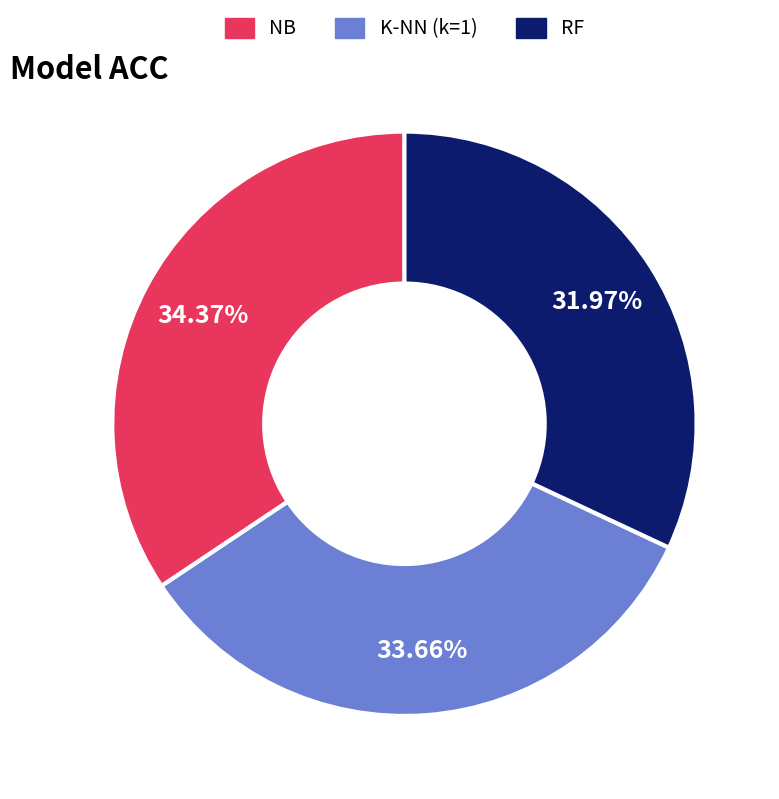

Is there a majority slice in this chart?

No